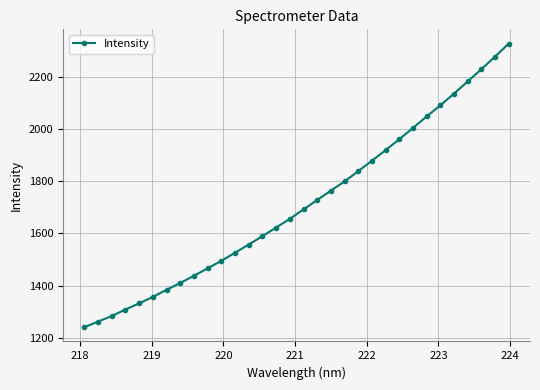

What is the minimum value shown in the chart?

1240.8